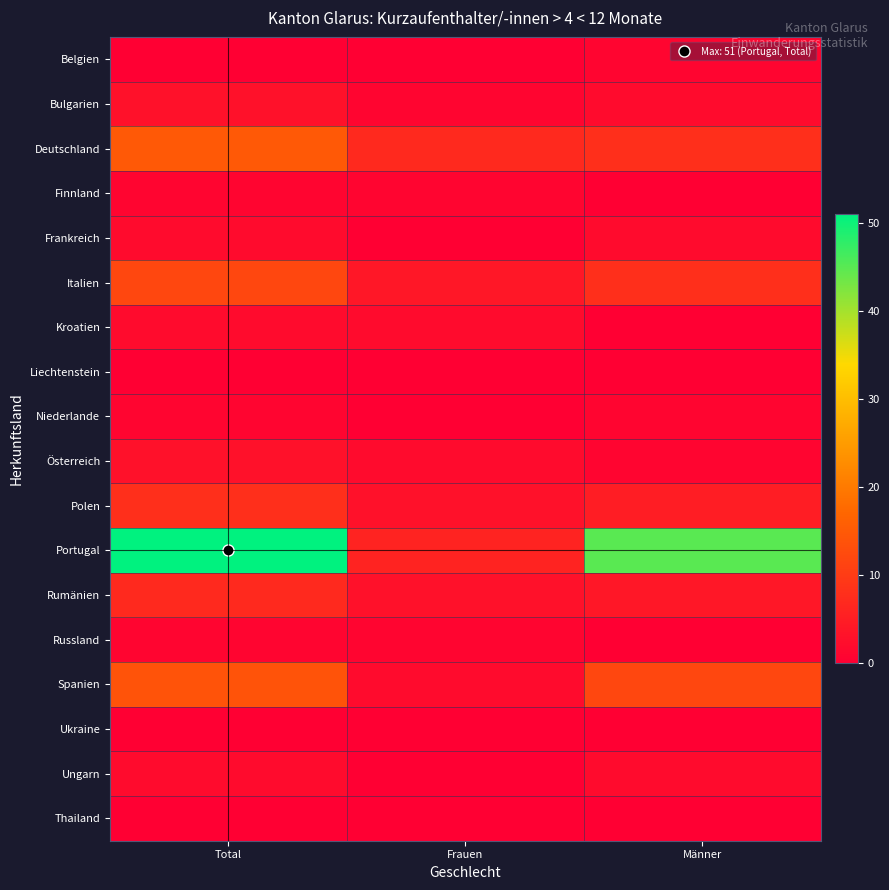

What is the total value across all series at Total?

122